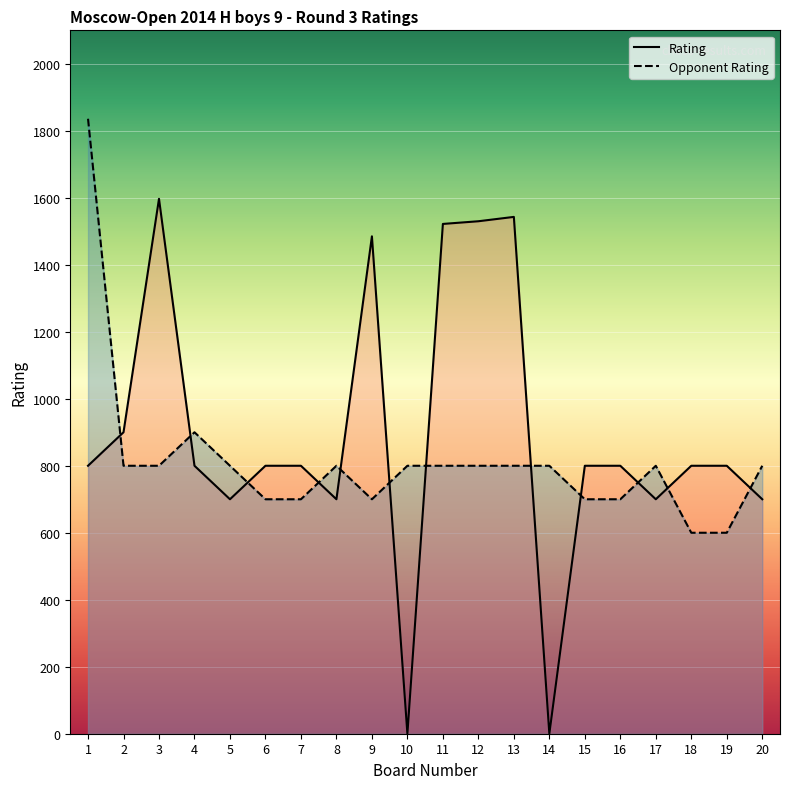

The Rating series shows 700 at 20. True or false?

True